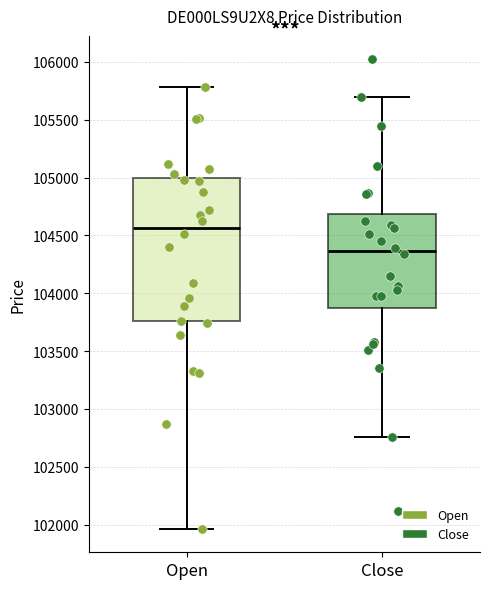

Where does the upper whisker of the box for Close end on the y-axis? The values are not printed on the chart, so give them approximately, as read against the axis.

105700